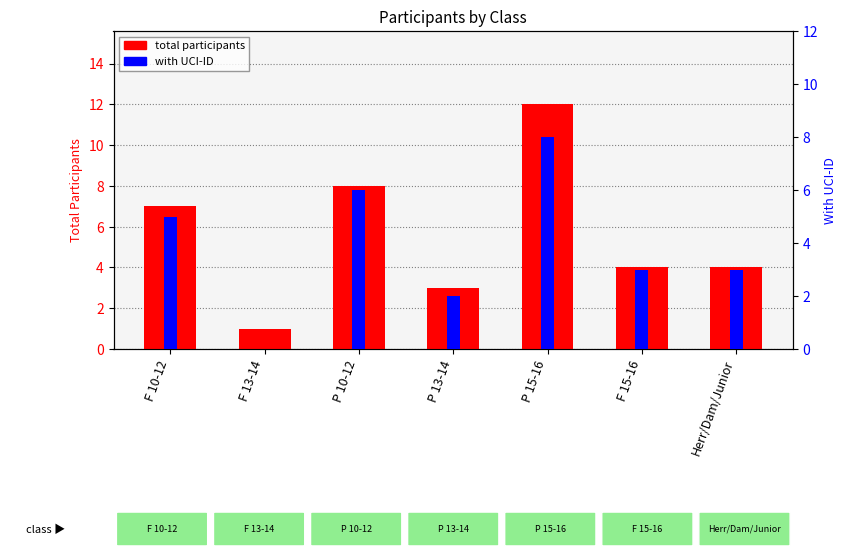

At which label does With UCI-ID reach its minimum?

F 13-14